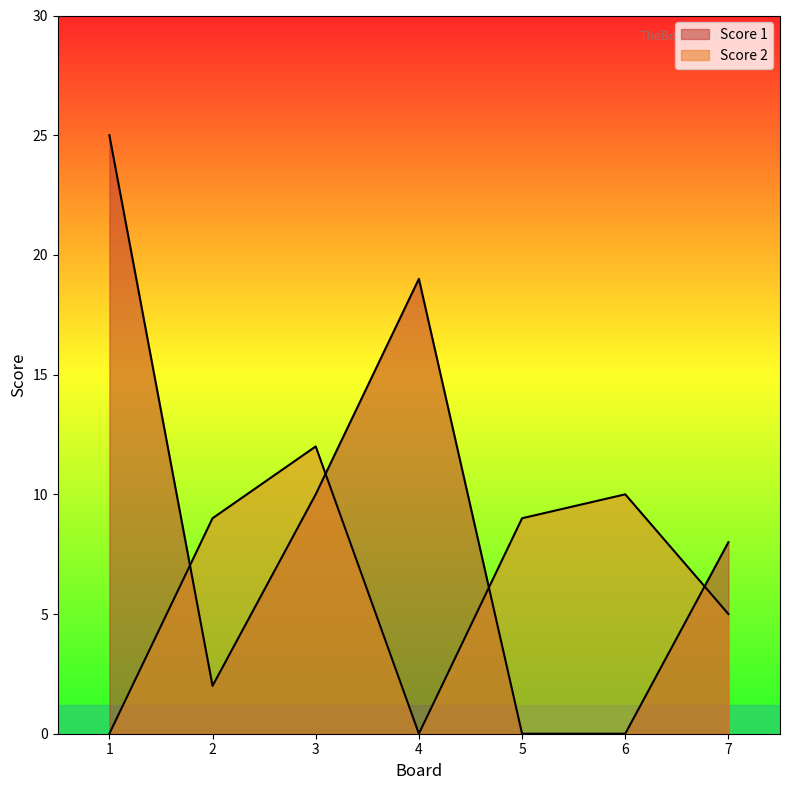

Reading left to right, transcribe all the data shown in this chart.

Score 1: 1=25	2=2	3=10	4=19	5=0	6=0	7=8
Score 2: 1=0	2=9	3=12	4=0	5=9	6=10	7=5